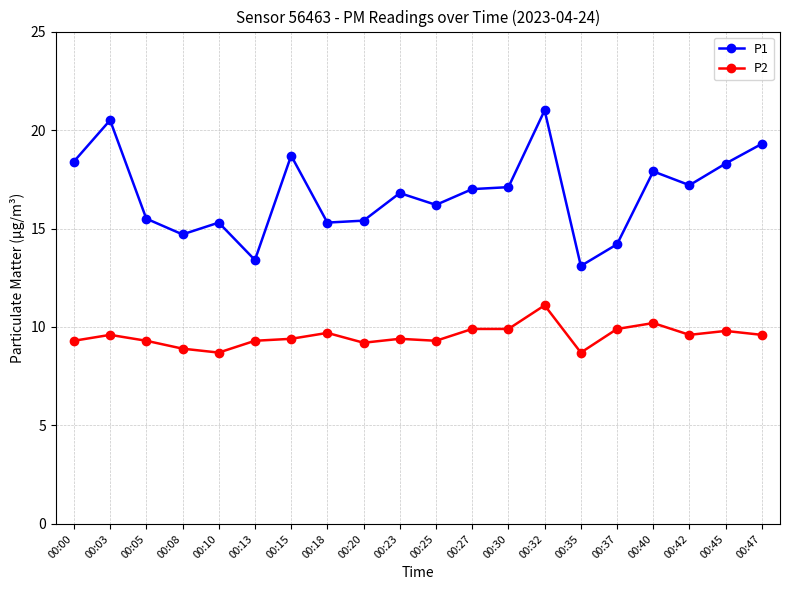

Rank the series by their average value, from lowest to highest.

P2, P1